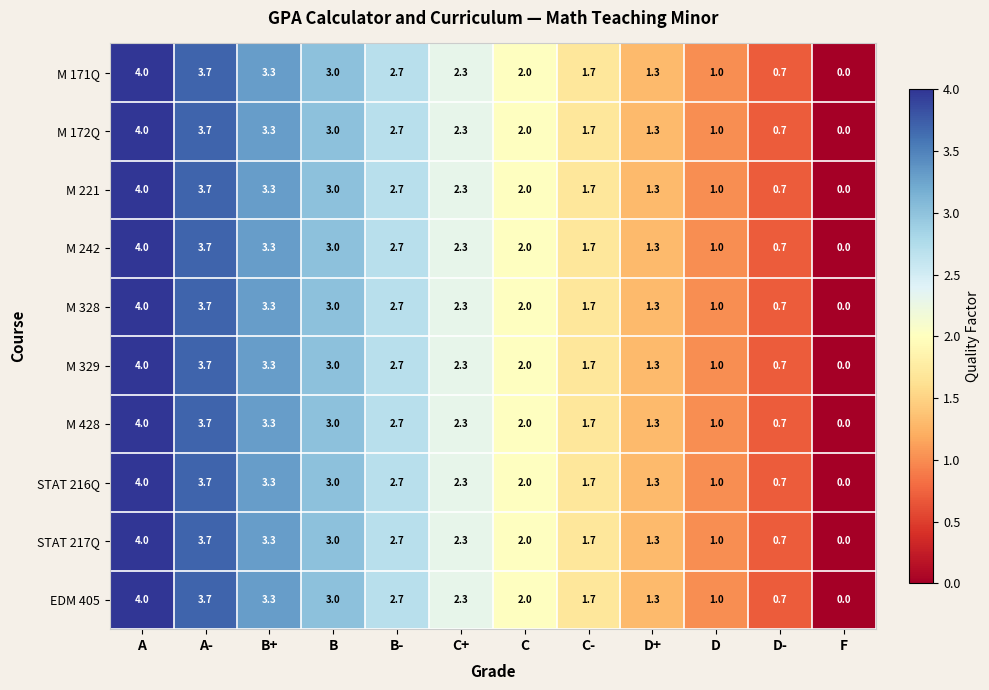

List the labels in order of EDM 405 value, smallest first.

F, D-, D, D+, C-, C, C+, B-, B, B+, A-, A